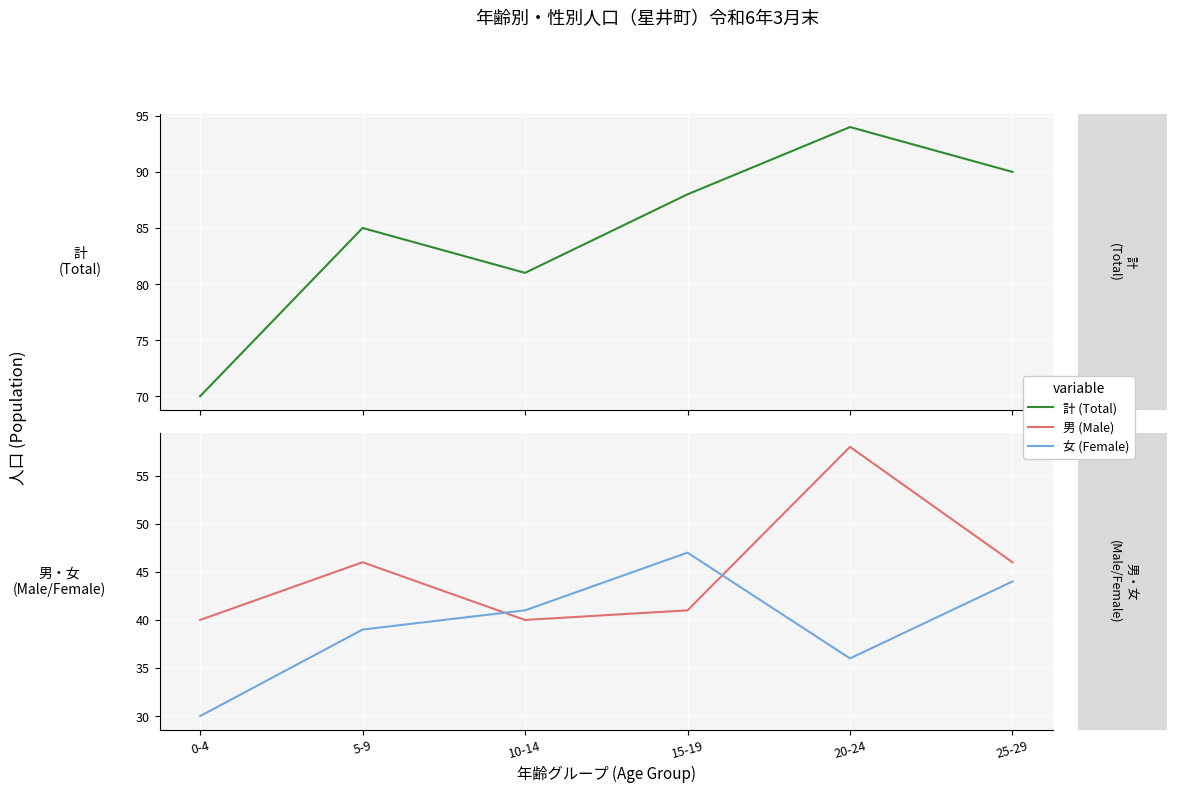

Where is the first local minimum for 計 (Total)?

10-14